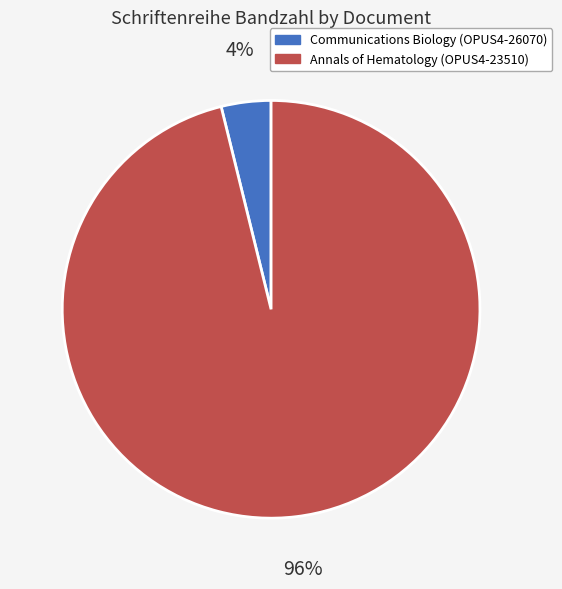

Is it true that Annals of Hematology (OPUS4-23510) is 96% of the pie?

True